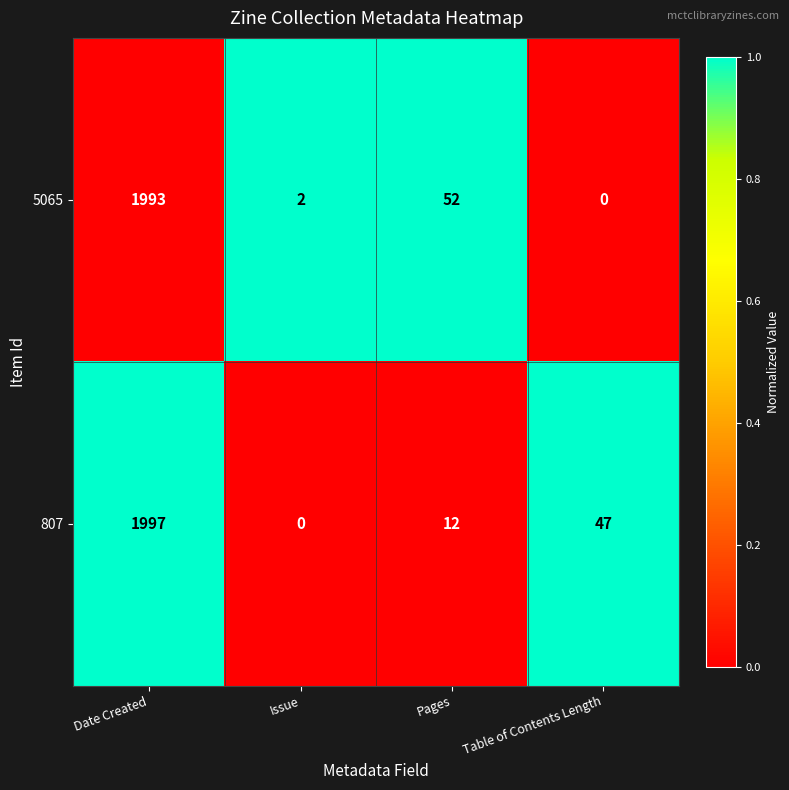

What is the difference between the highest and lowest values at Table of Contents Length?

47